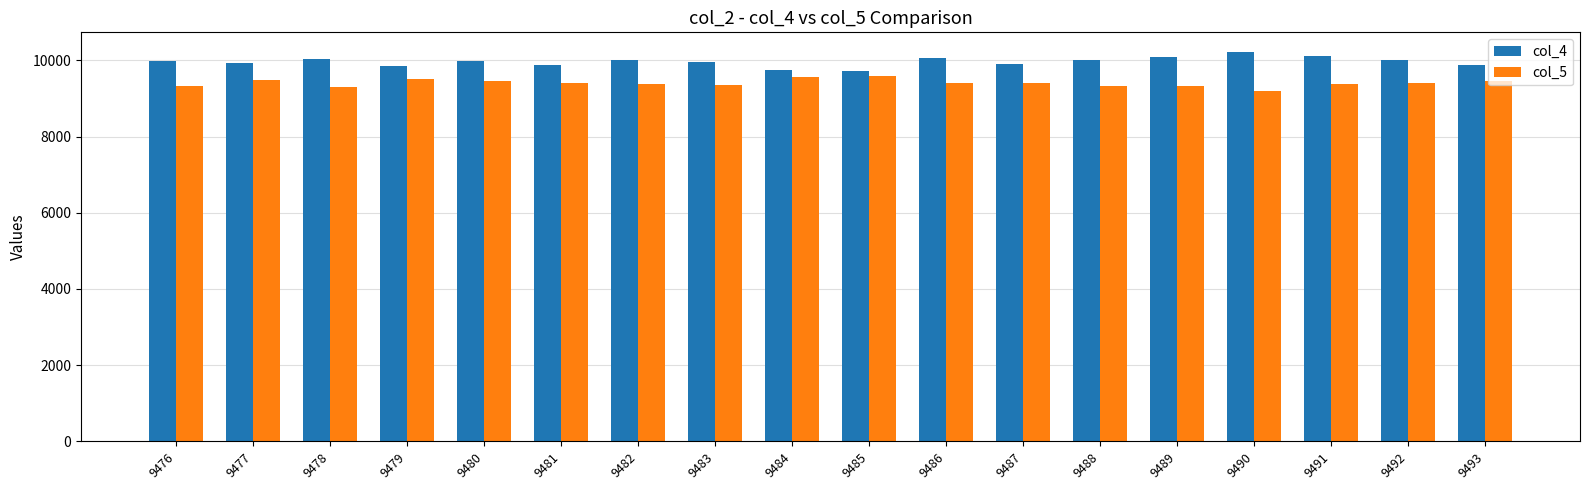

What is the average value of the col_5 series?

9405